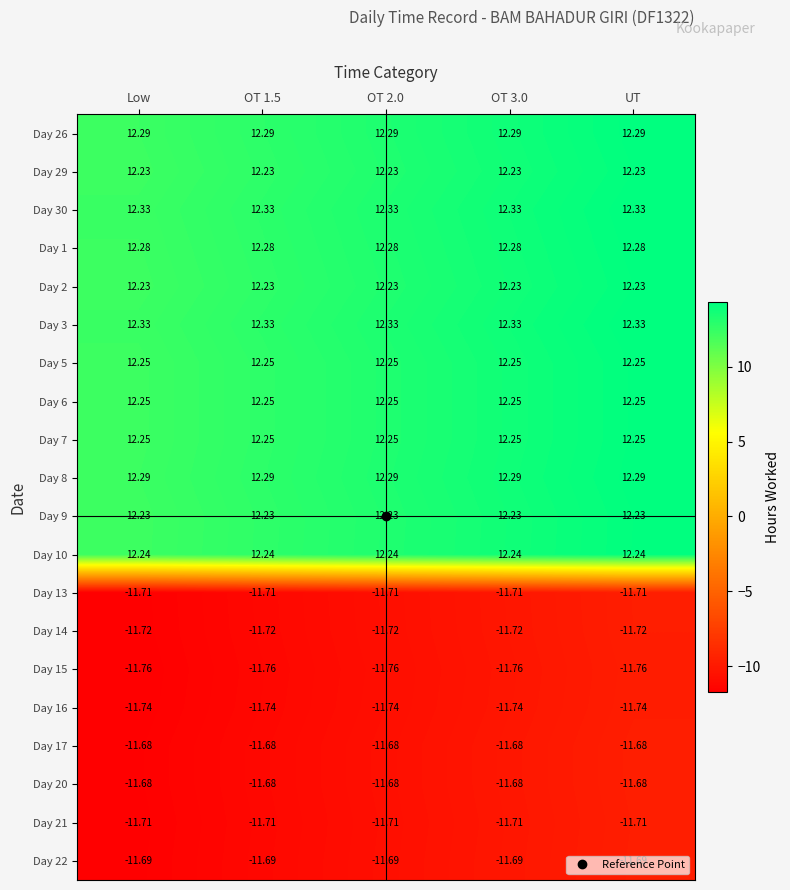

What is the spread (max minus min) of values at OT 1.5?

24.1